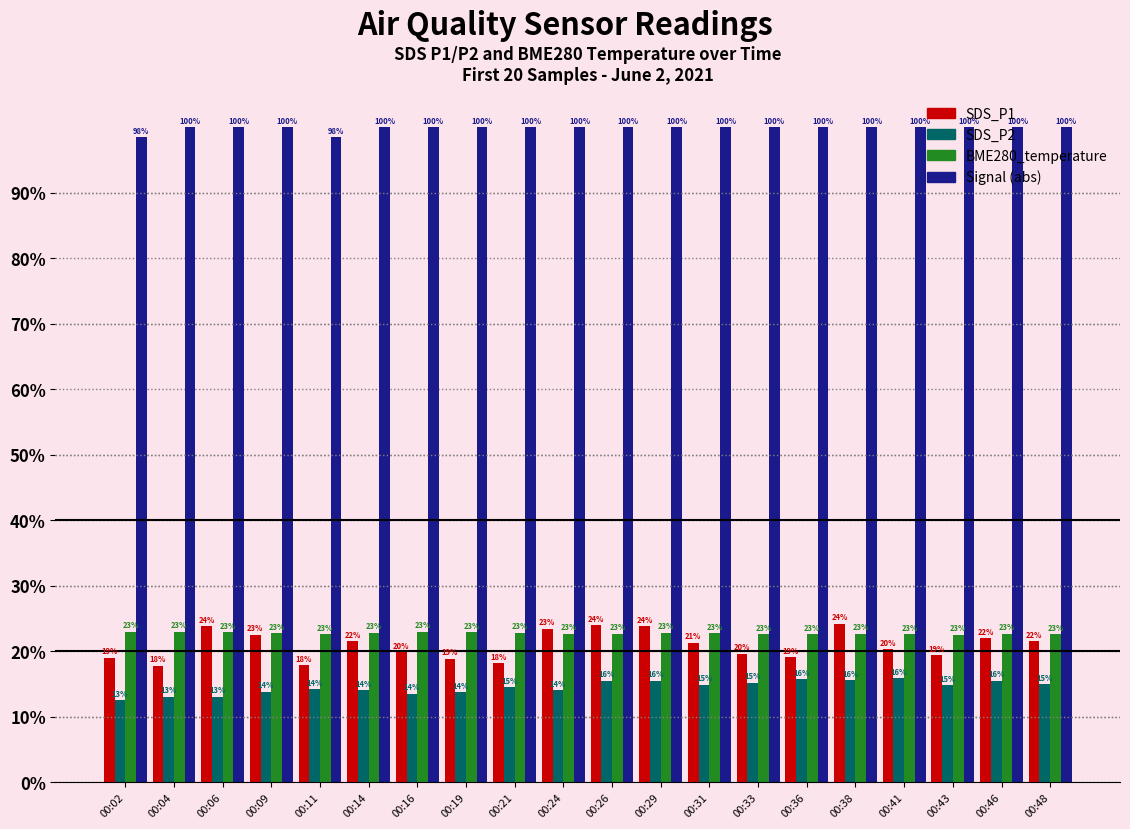

Between 00:38 and 00:26, which is larger?

00:38